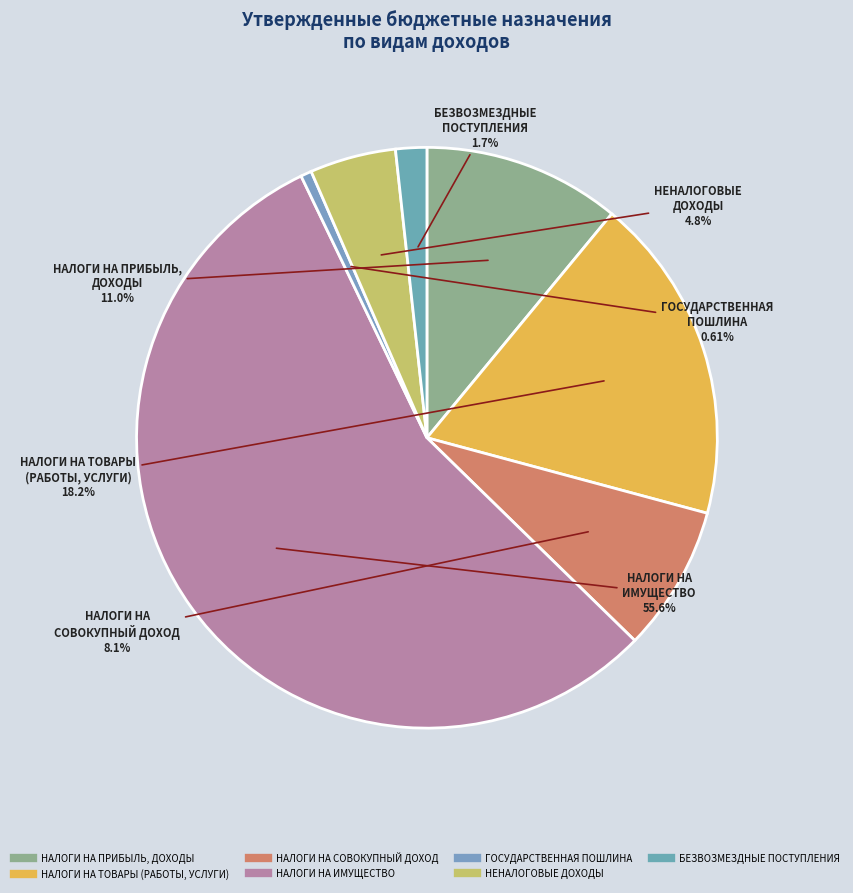

Between НАЛОГИ НА ТОВАРЫ (РАБОТЫ, УСЛУГИ) and ГОСУДАРСТВЕННАЯ ПОШЛИНА, which is larger?

НАЛОГИ НА ТОВАРЫ (РАБОТЫ, УСЛУГИ)